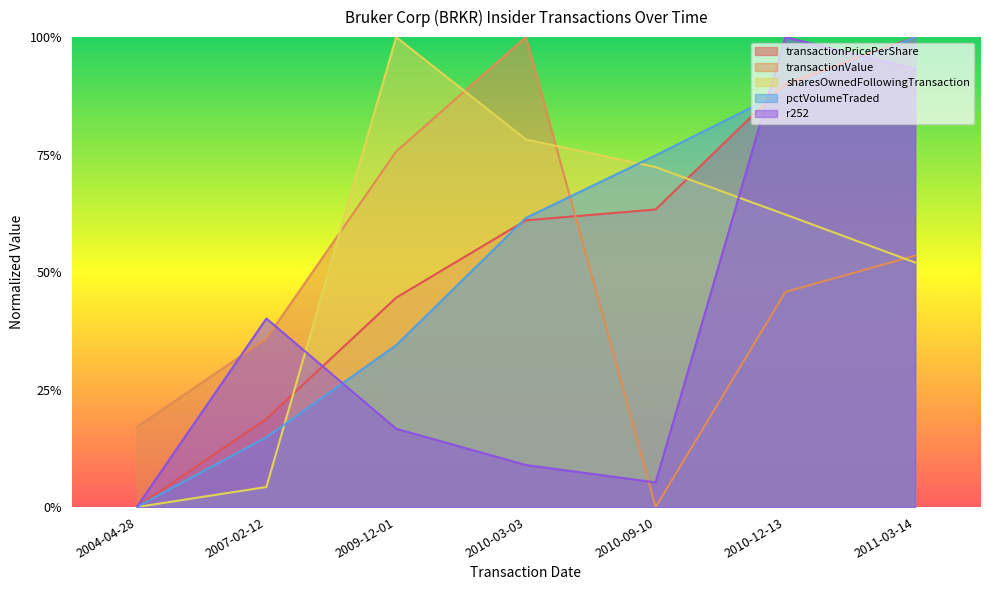

At how many categories does at least one series exceed 0?

7